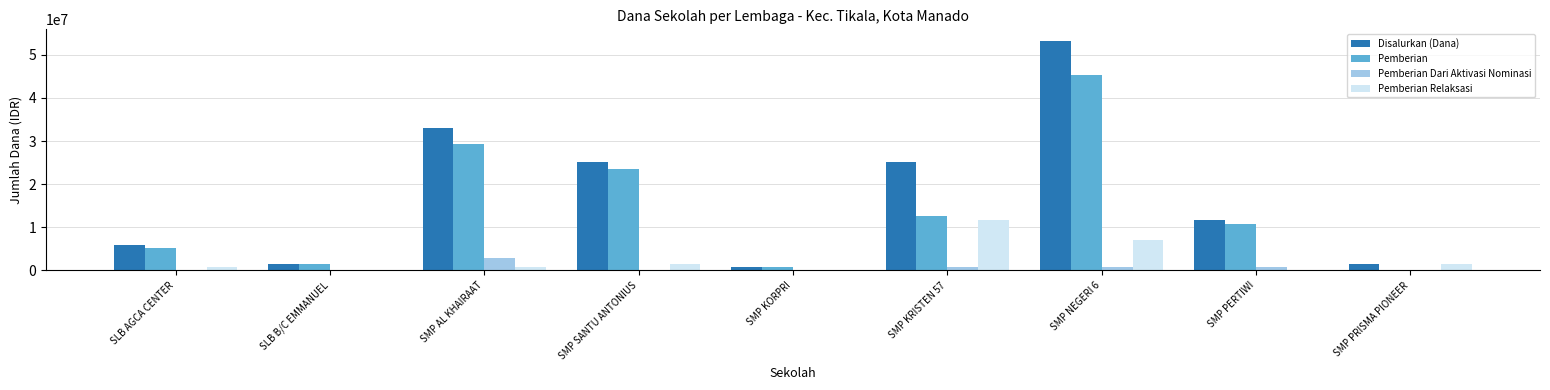

Between SMP KRISTEN 57 and SMP PERTIWI, which series saw the biggest shift?

Disalurkan (Dana)